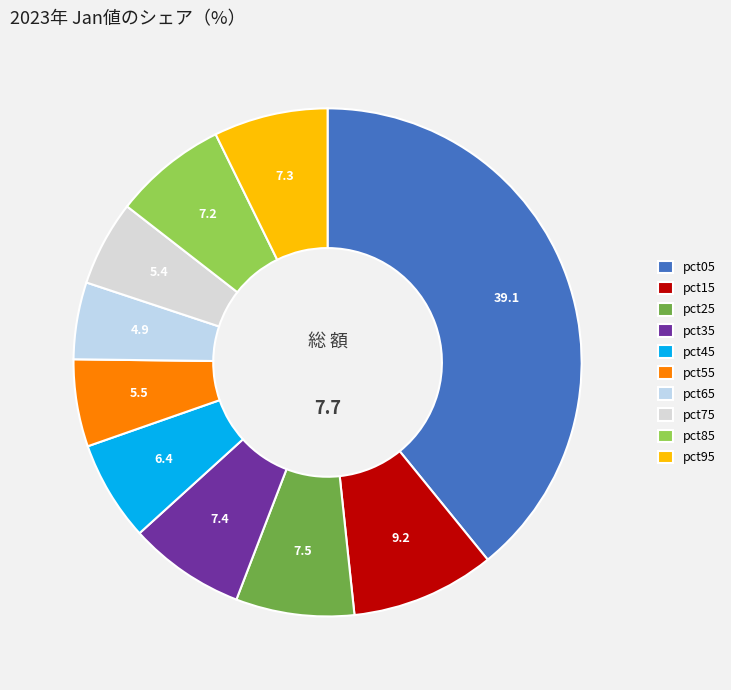

Is there a majority slice in this chart?

No